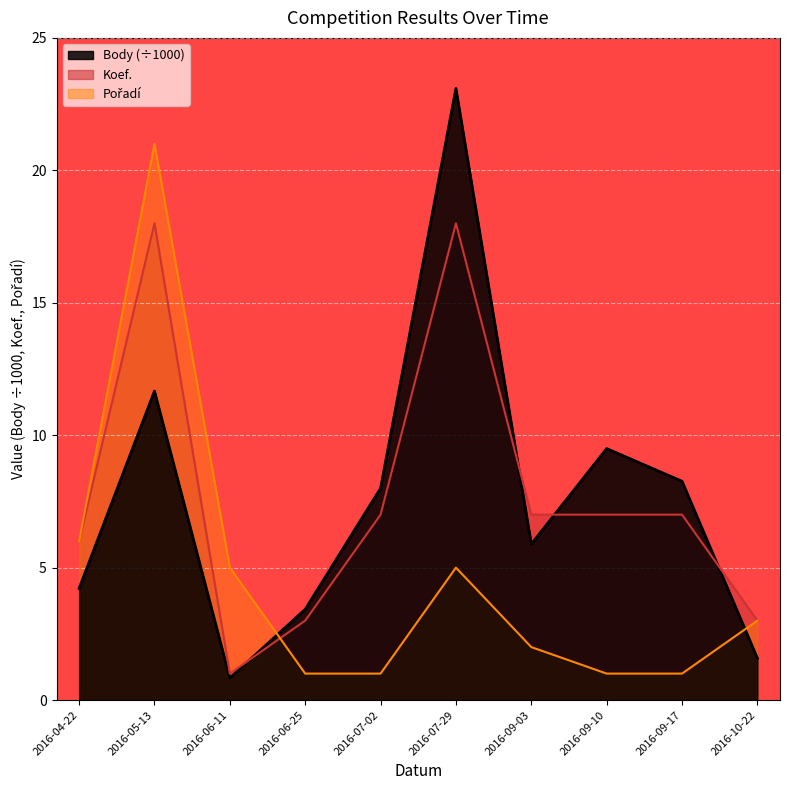

Reading left to right, extract all data points from this chart.

Body: 2016-04-22=4.2	2016-05-13=11.7	2016-06-11=0.8	2016-06-25=3.4	2016-07-02=8.0	2016-07-29=23.1	2016-09-03=5.9	2016-09-10=9.5	2016-09-17=8.3	2016-10-22=1.6
Koef.: 2016-04-22=6.0	2016-05-13=18.0	2016-06-11=1.0	2016-06-25=3.0	2016-07-02=7.0	2016-07-29=18.0	2016-09-03=7.0	2016-09-10=7.0	2016-09-17=7.0	2016-10-22=3.0
Pořadí: 2016-04-22=6.0	2016-05-13=21.0	2016-06-11=5.0	2016-06-25=1.0	2016-07-02=1.0	2016-07-29=5.0	2016-09-03=2.0	2016-09-10=1.0	2016-09-17=1.0	2016-10-22=3.0